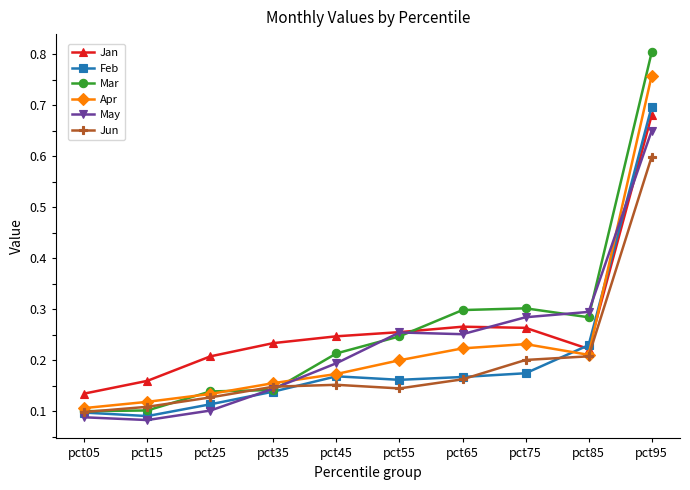

The Mar series shows 0.2 at pct15. True or false?

False